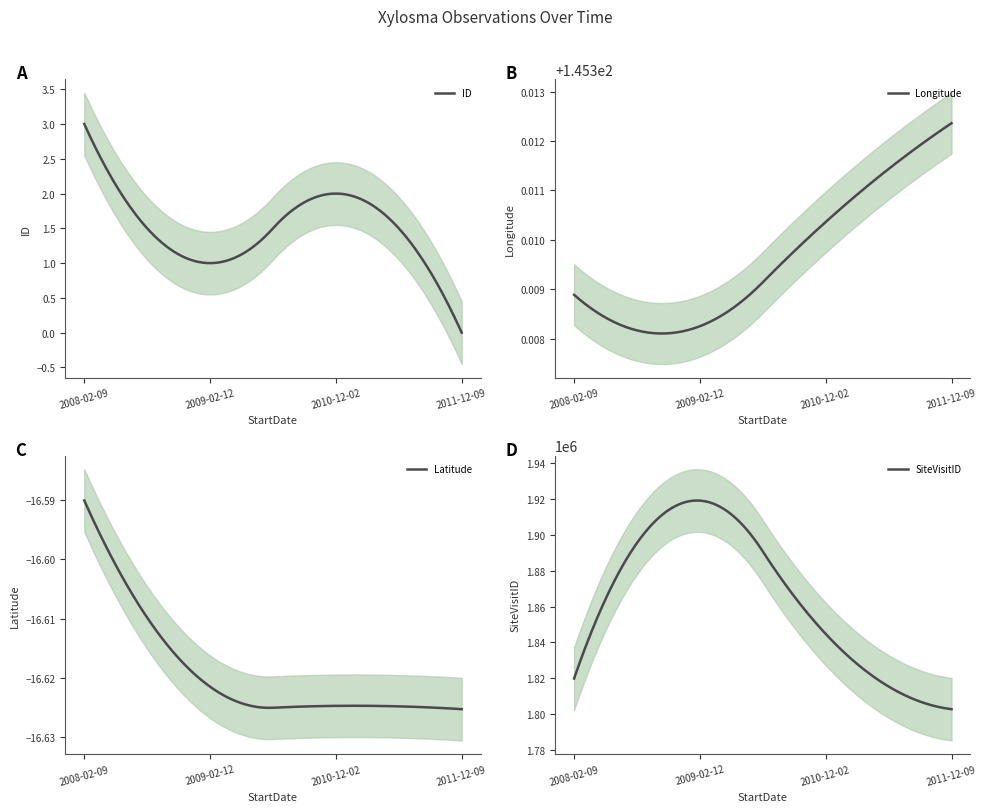

List the labels in order of Latitude value, smallest first.

2011-12-09, 2010-12-02, 2009-02-12, 2008-02-09